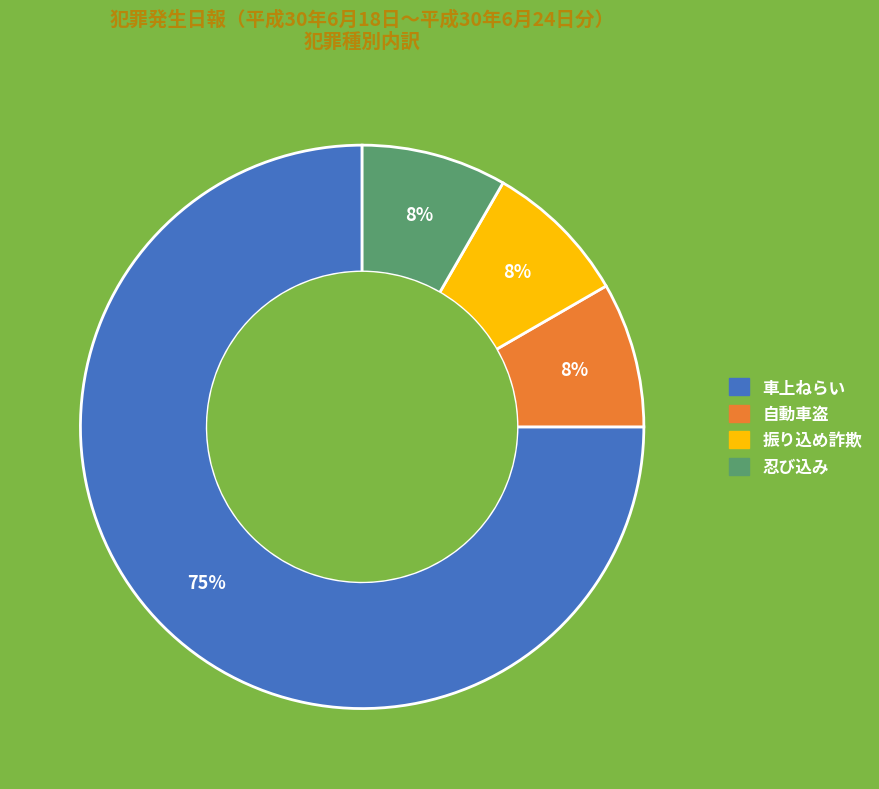

Is it true that 車上ねらい is 62% of the pie?

False